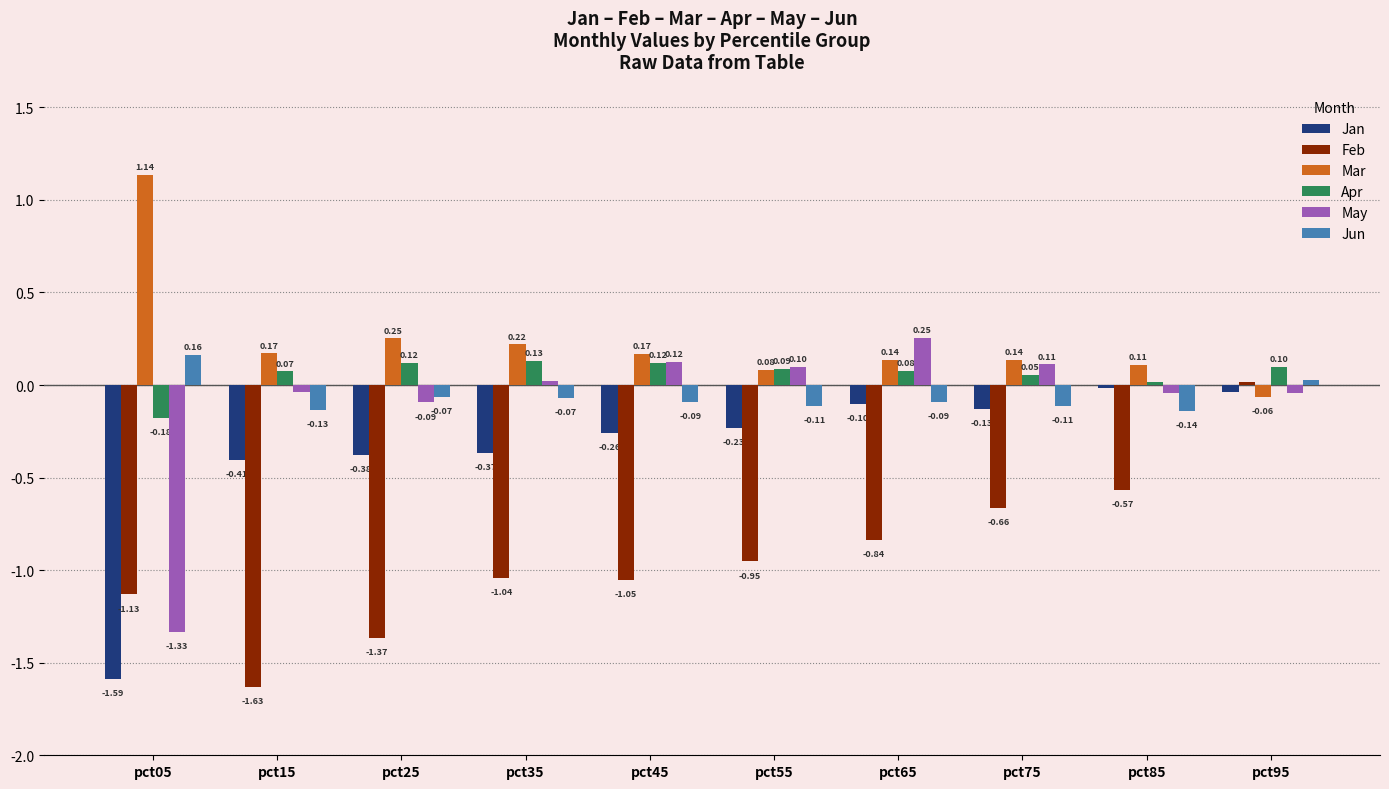

What is the total value across all series at pct15?

-2.0